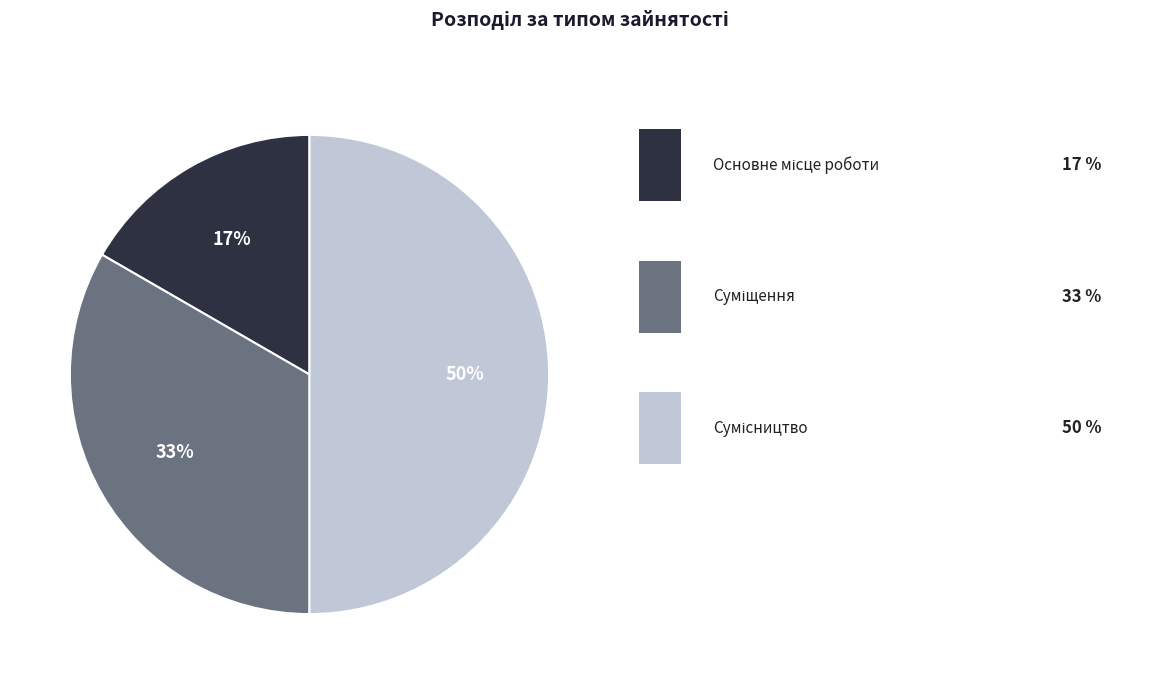

To the nearest percent, what is the average slice percentage?

33%